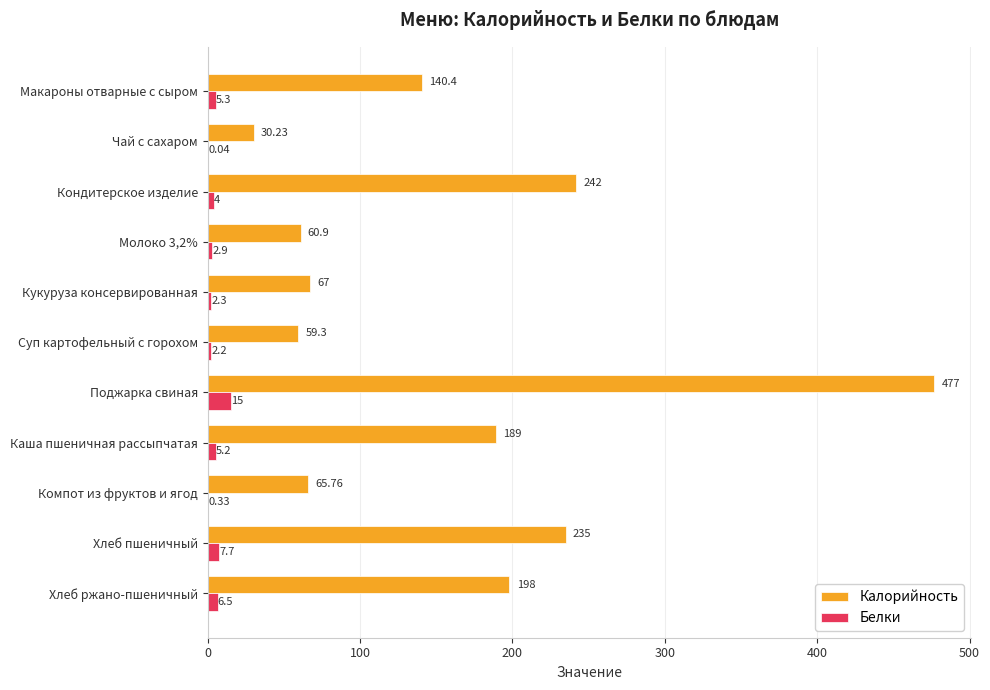

How many distinct data groups are displayed?

2